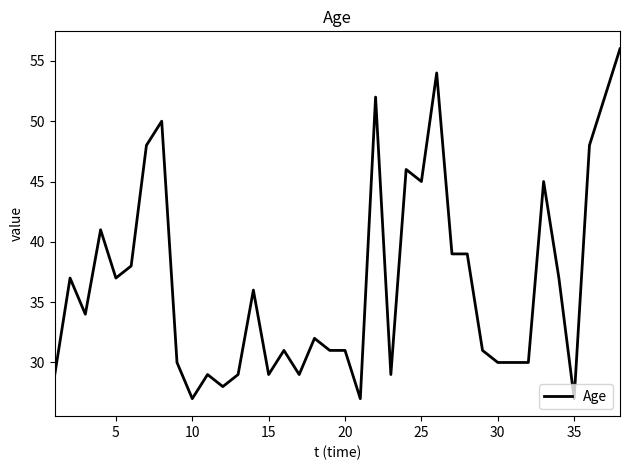

What is the smallest value displayed?

27